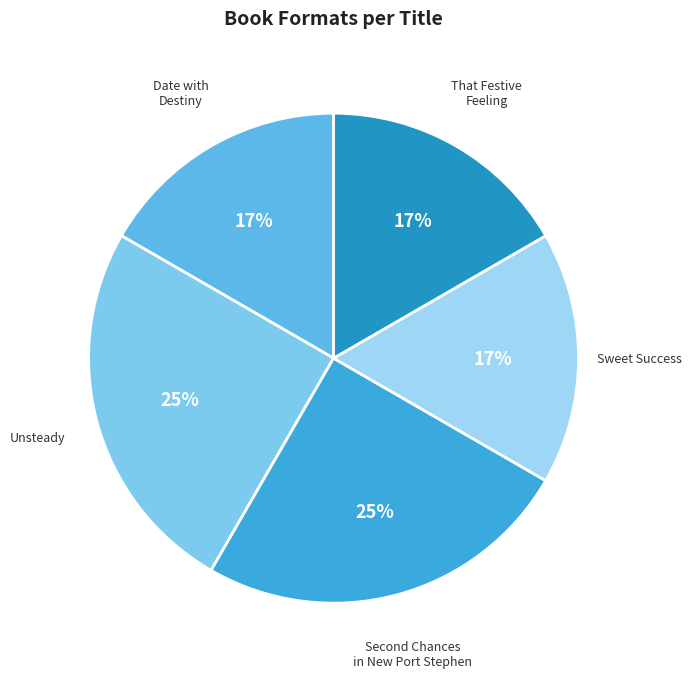

Is there any slice that represents more than half of the pie?

No